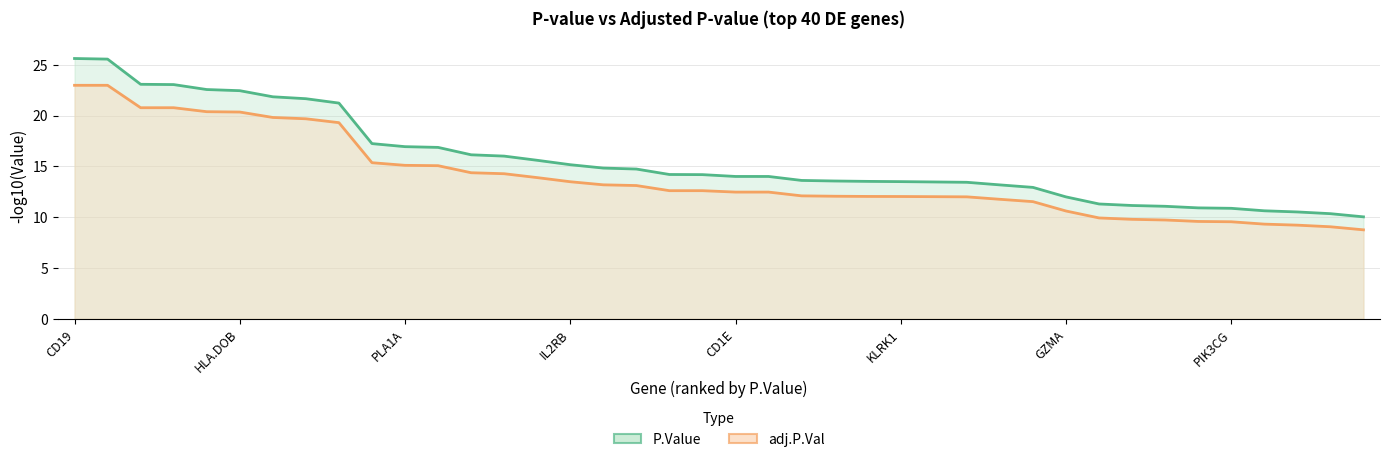

What is the maximum value shown in the chart?

25.6